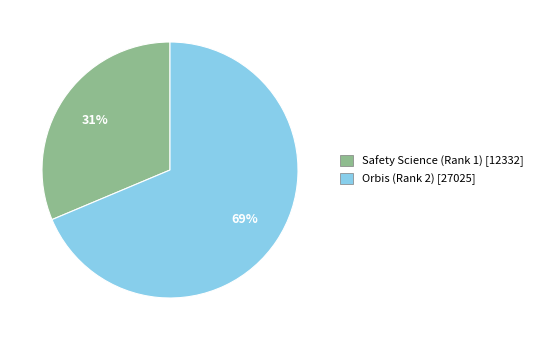

How many slices are in this pie chart?

2